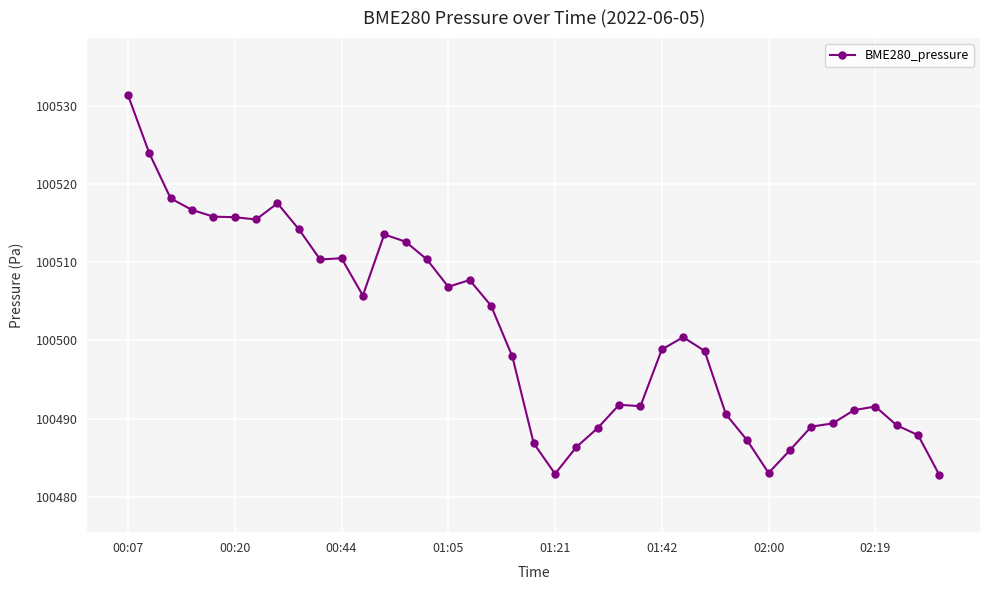

What is the difference between the maximum and minimum values?

48.6